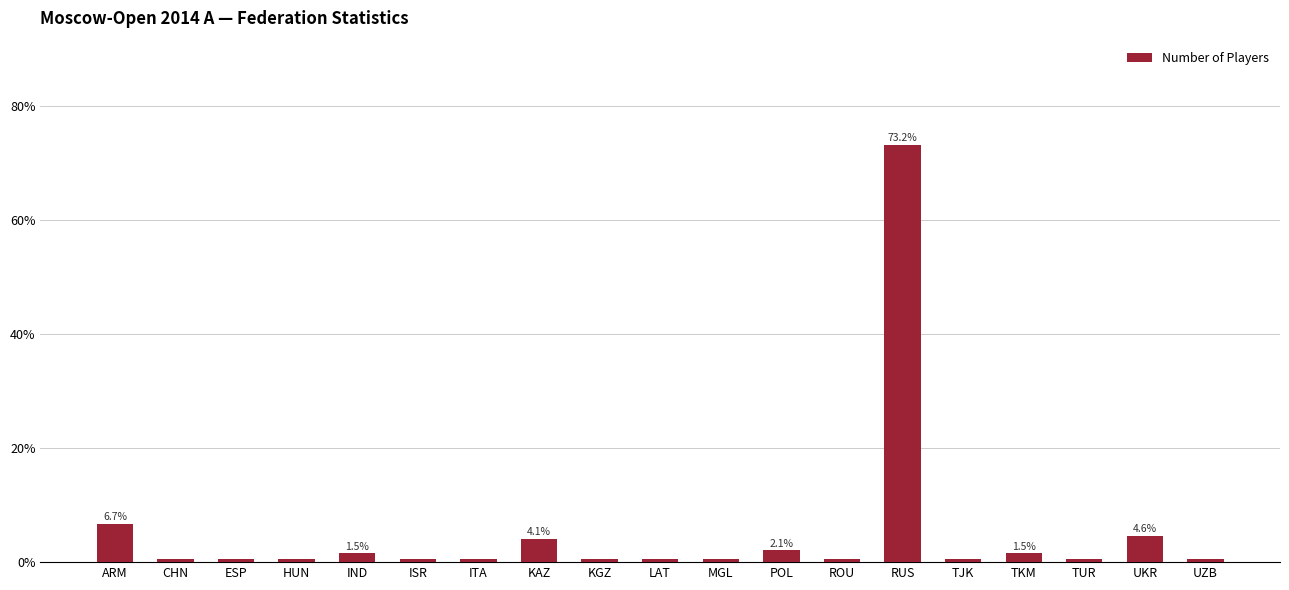

Read the value at RUS.

73.2